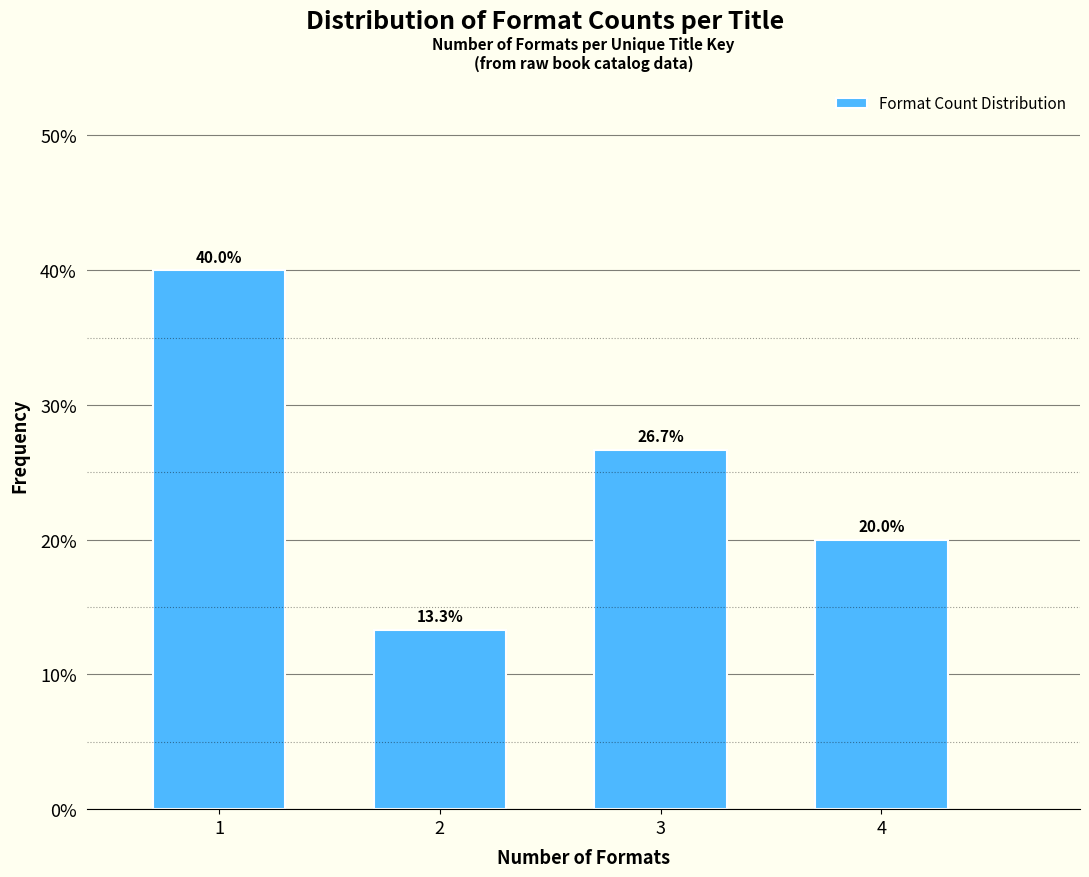

Reading left to right, what are all the values shown in this chart?

1=40.0	2=13.3	3=26.7	4=20.0